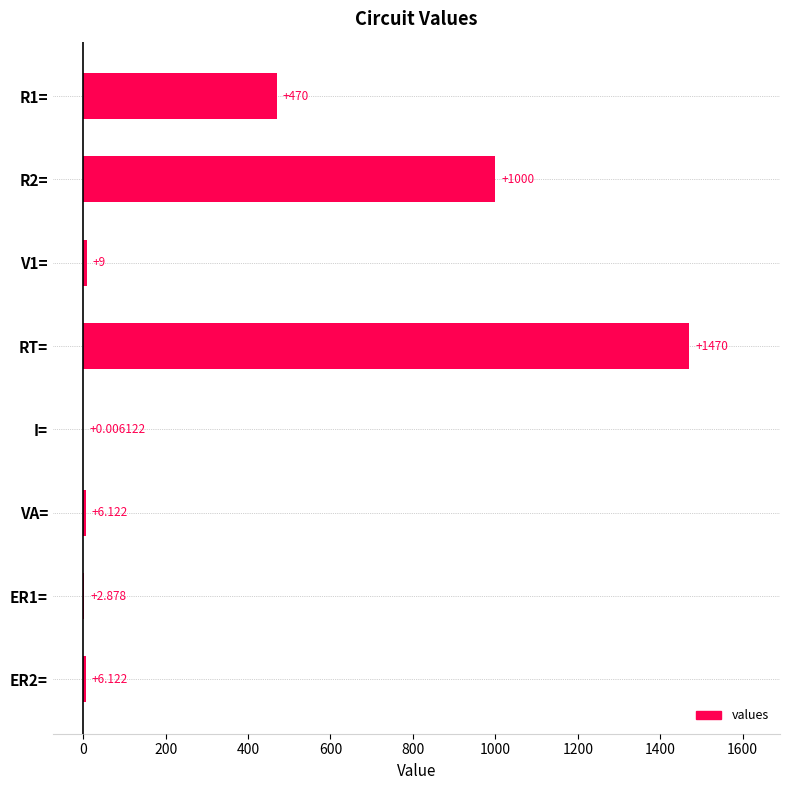

What is the greatest value displayed?

1470.0